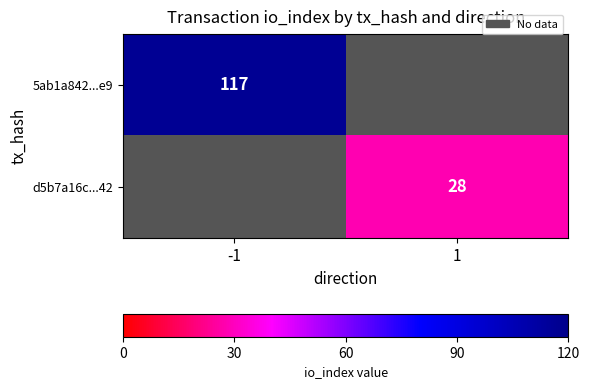

True or false: 5ab1a842...e9 has a value of 33.5 at -1.

False